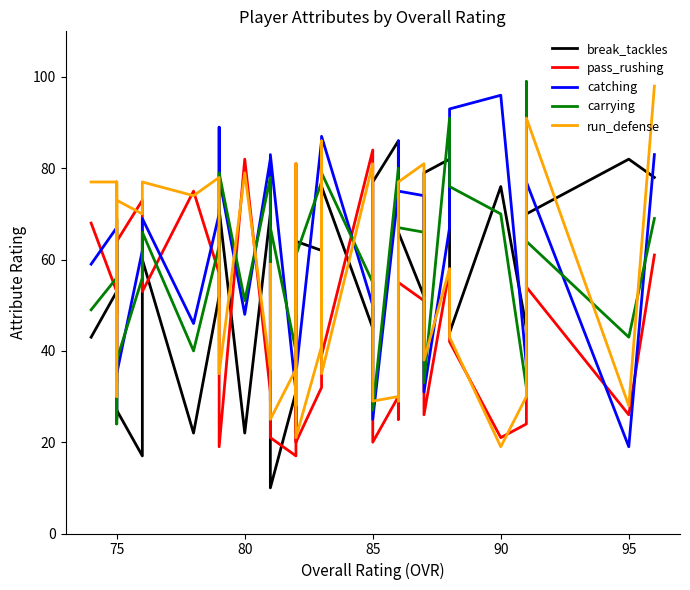

What is the difference between the highest and lowest values at 85?

50